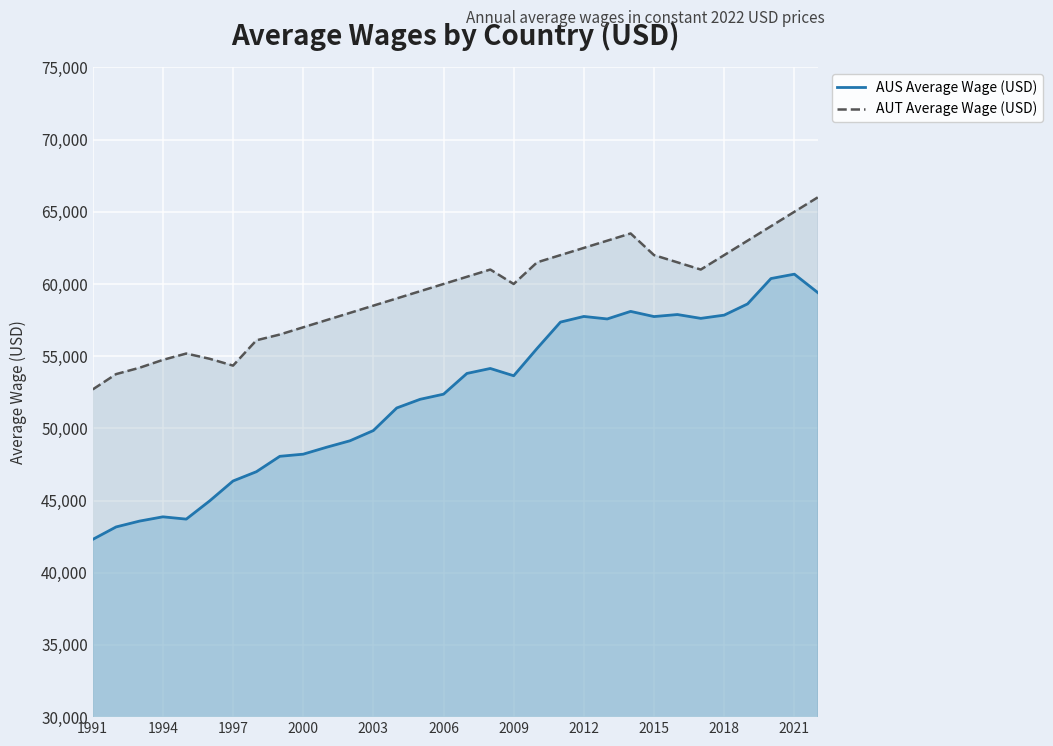

Rank the series by their maximum value, from lowest to highest.

AUS Average Wage (USD), AUT Average Wage (USD)